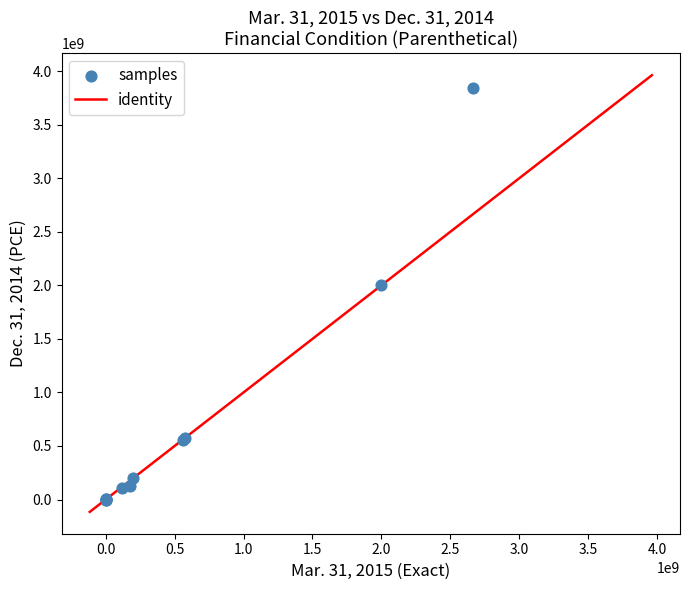

What Y value in the scatter plot is closest to 1923500000?

2000000000.0